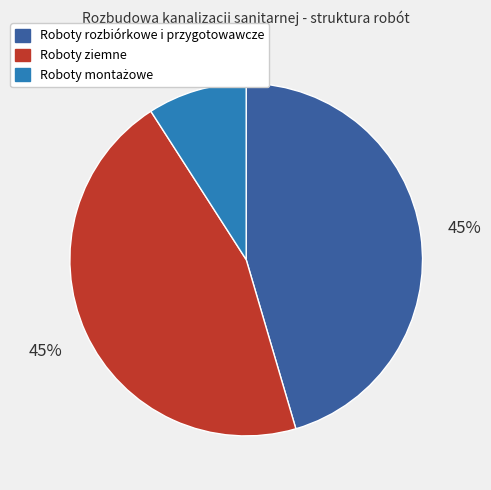

To the nearest percent, what portion does Roboty rozbiórkowe i przygotowawcze represent?

45%